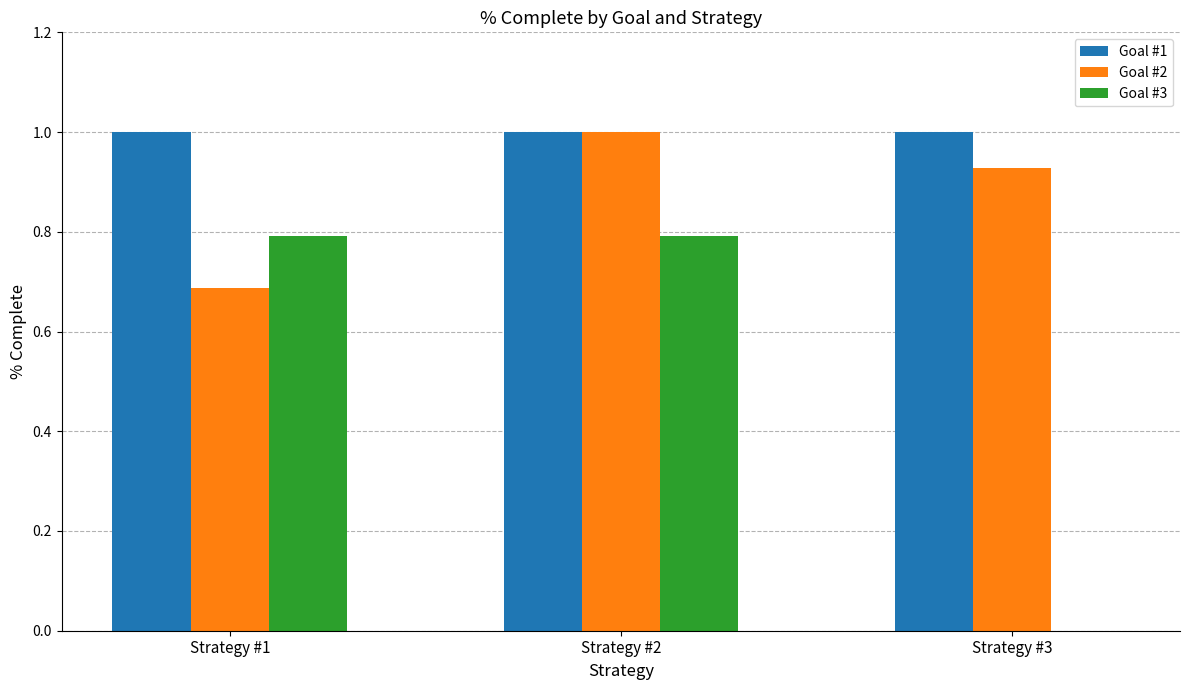

What is the highest value of the Goal #2 series?

1.0